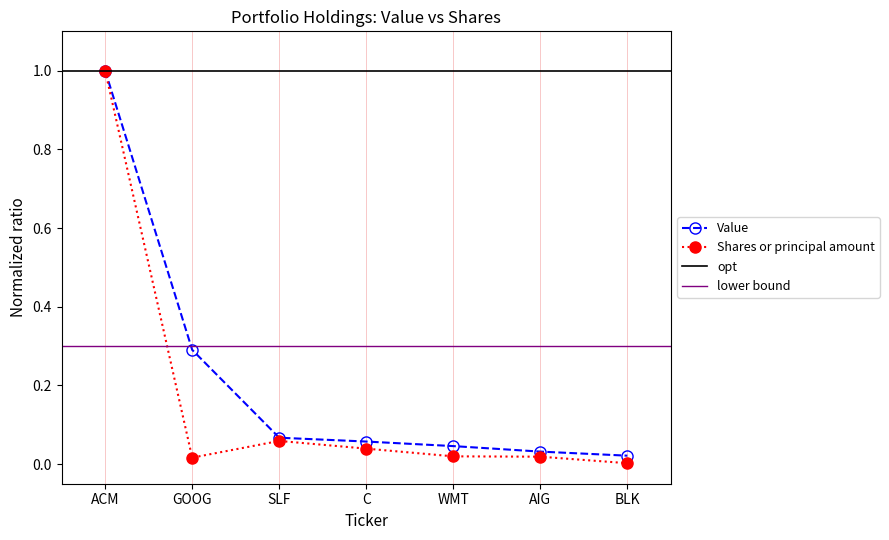

Reading right to left, extract all data points from this chart.

Value: BLK=0.0	AIG=0.0	WMT=0.0	C=0.1	SLF=0.1	GOOG=0.3	ACM=1.0
Shares or principal amount: BLK=0.0	AIG=0.0	WMT=0.0	C=0.0	SLF=0.1	GOOG=0.0	ACM=1.0